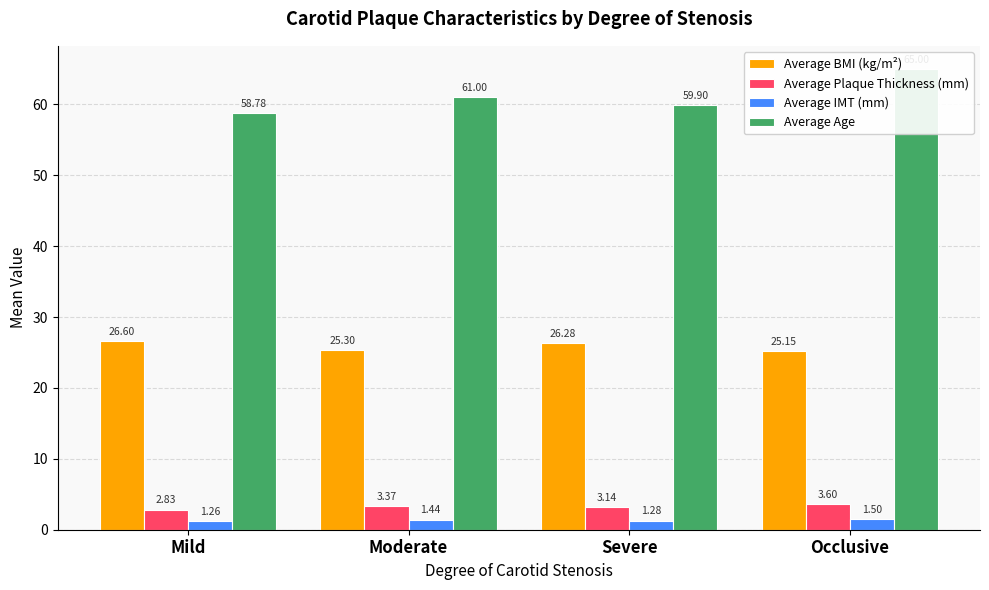

How many bars are there in each group?

4